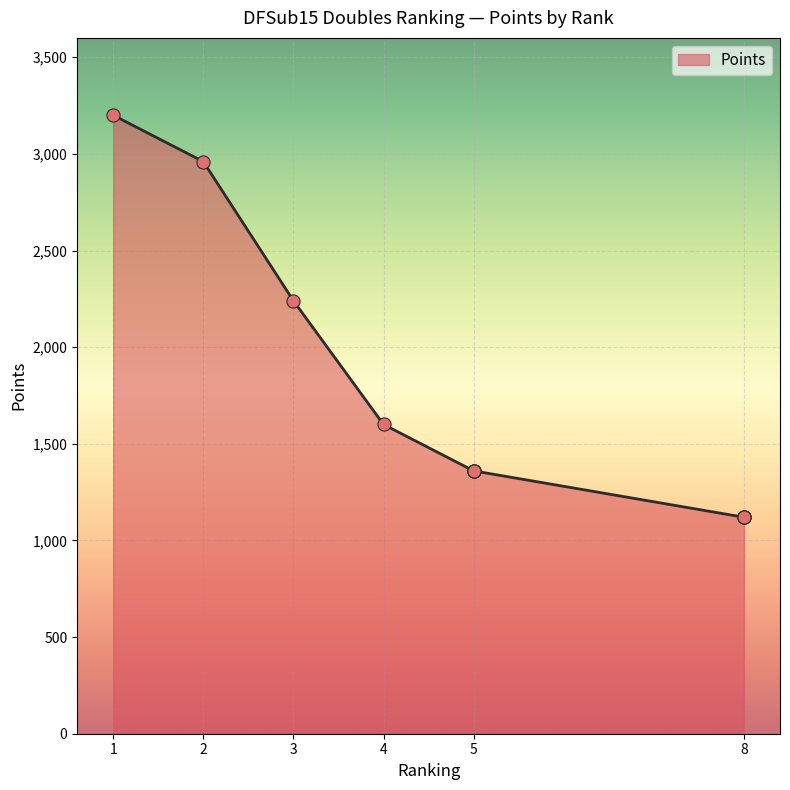

What is the change in value from 5 to 8?

-240